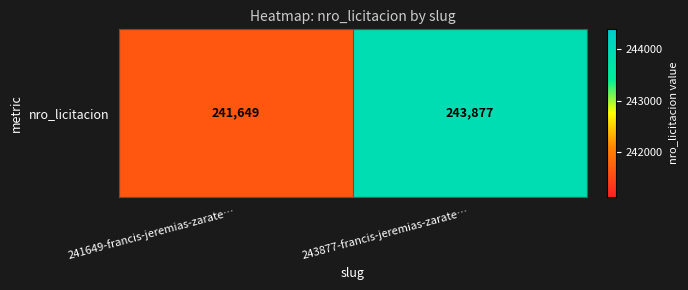

Rank the categories by value from lowest to highest.

241649-francis-jeremias-zarate…, 243877-francis-jeremias-zarate…